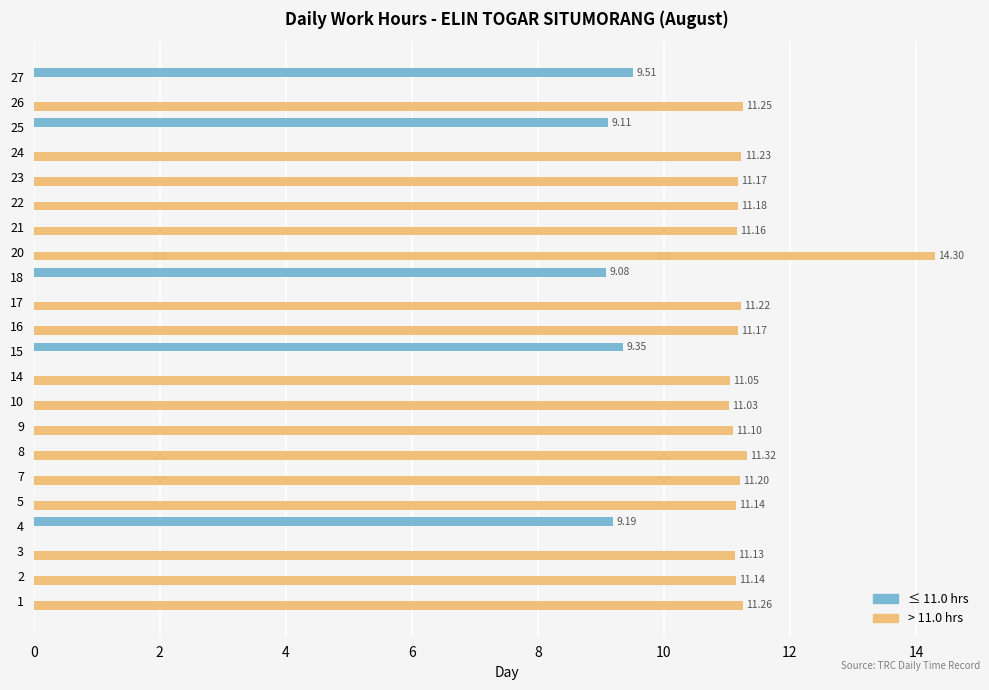

What is the sum of the > 11.0 hrs values at 7 and 23?

22.4